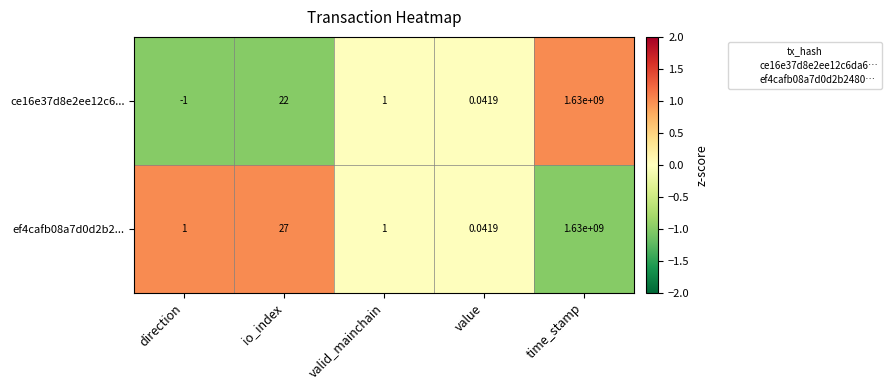

What is the difference between the highest and lowest values at direction?

2.0